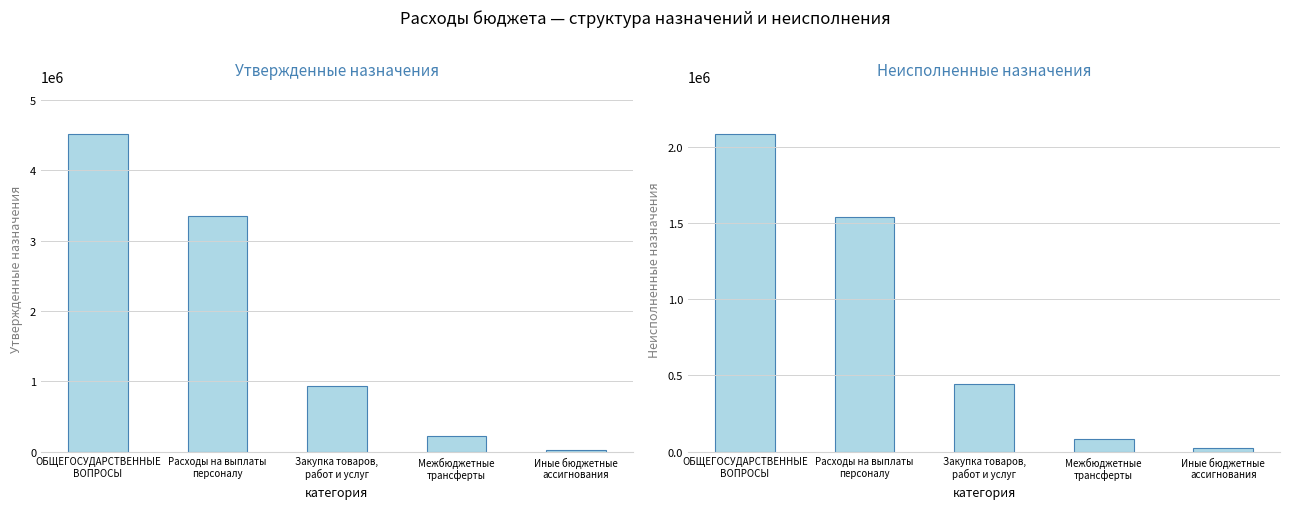

What is the total value across all series at ОБЩЕГОСУДАРСТВЕННЫЕ
ВОПРОСЫ?

6611025.7